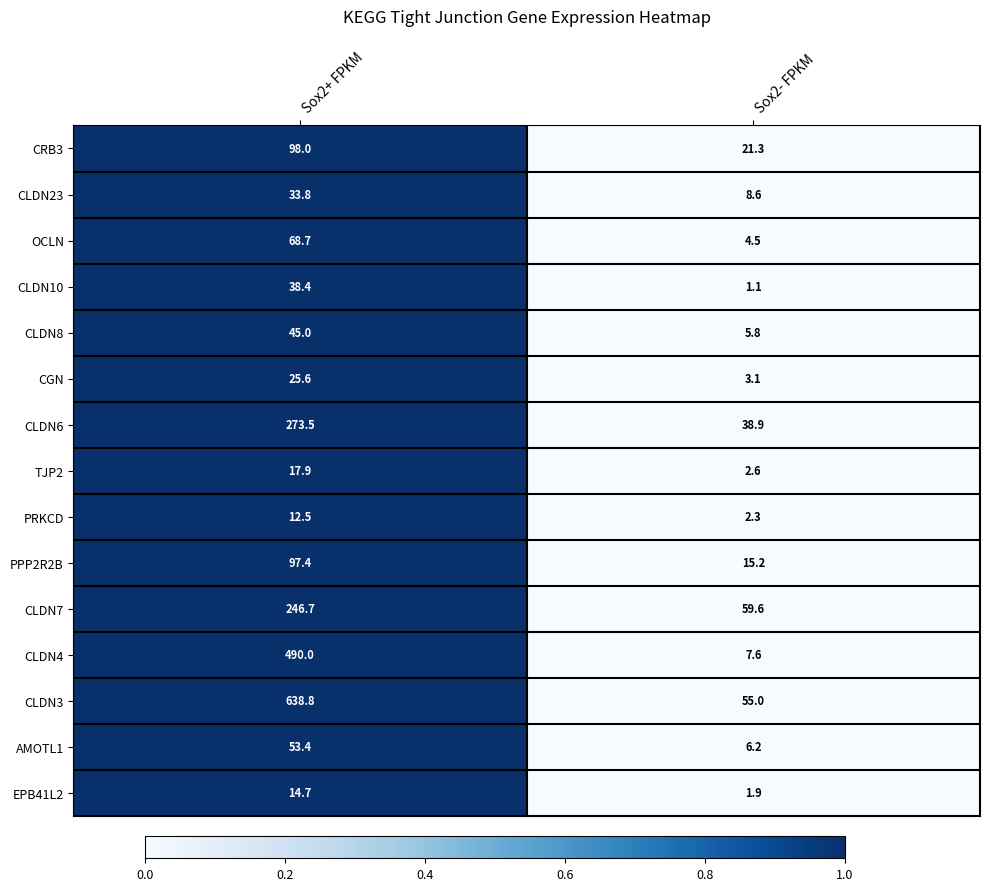

Rank the series by their maximum value, from highest to lowest.

CLDN3, CLDN4, CLDN6, CLDN7, CRB3, PPP2R2B, OCLN, AMOTL1, CLDN8, CLDN10, CLDN23, CGN, TJP2, EPB41L2, PRKCD